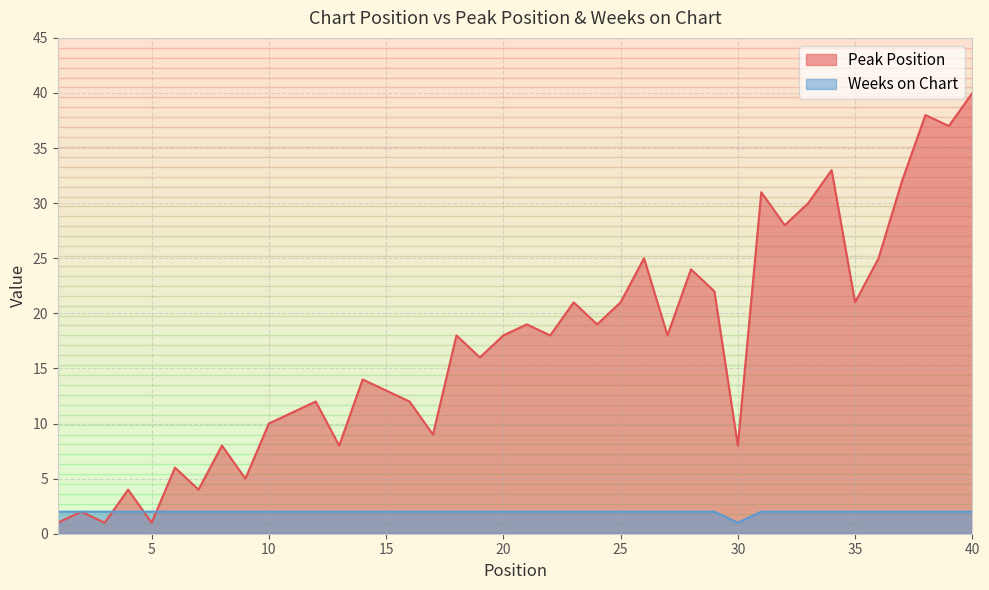

True or false: Weeks on Chart and Peak Position intersect in this chart.

True